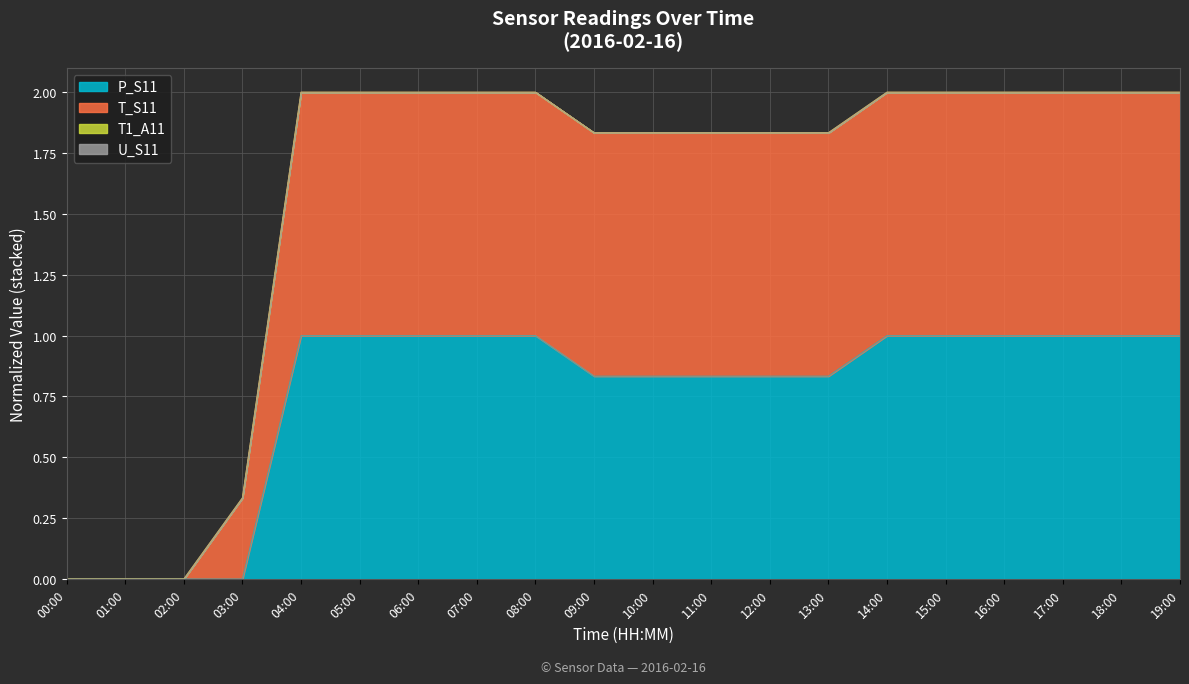

Read the T_S11 value at 12:00.

1.8